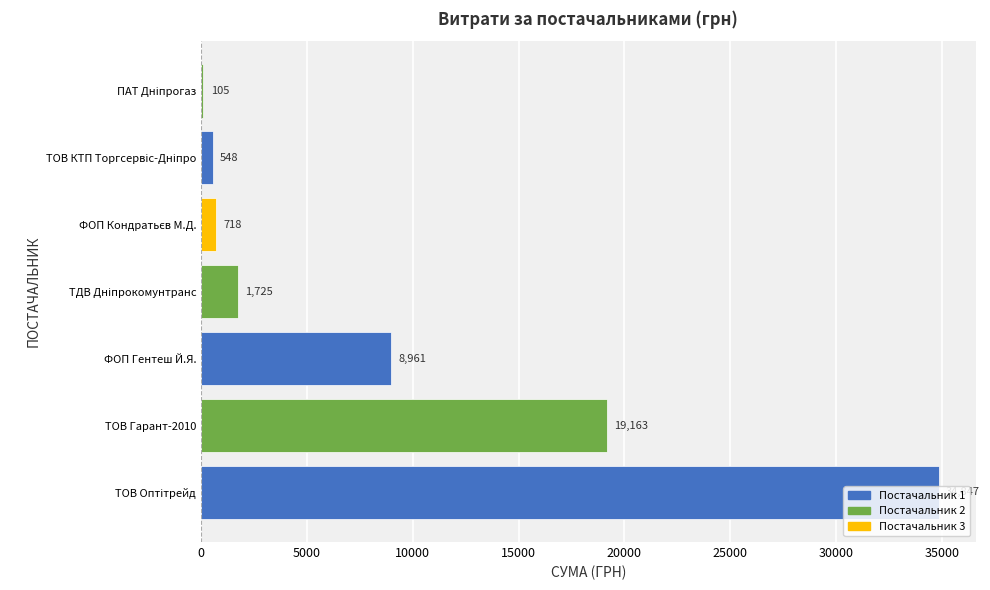

True or false: the data shows 2820.8 at ФОП Гентеш Й.Я..

False